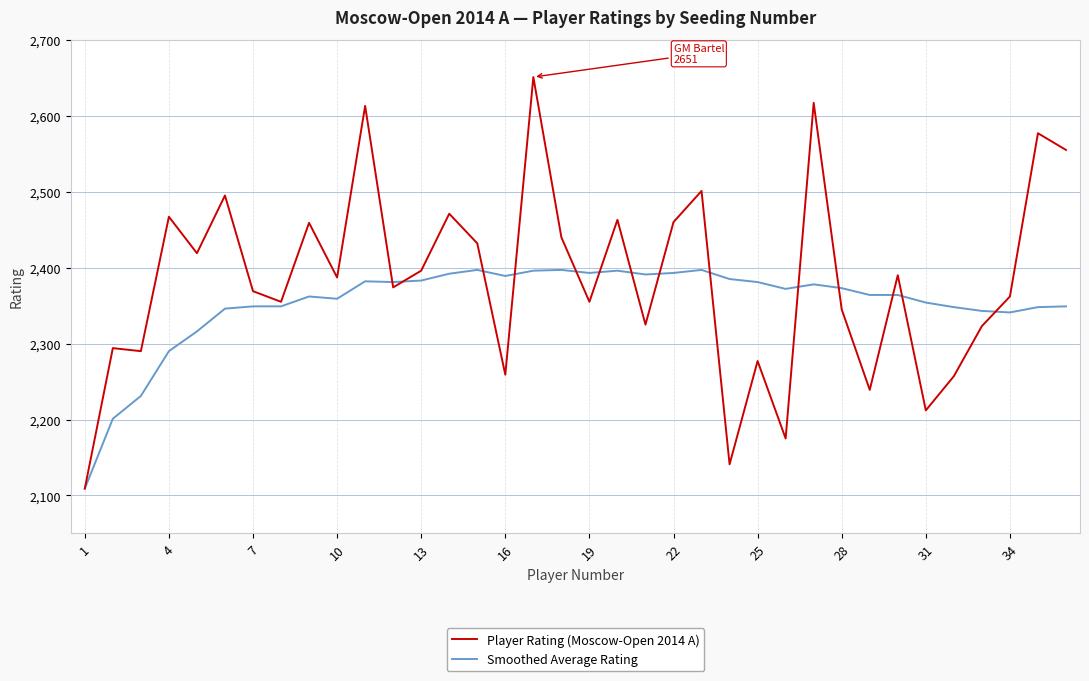

Which series has the largest total across all categories?

Player Rating (Moscow-Open 2014 A)